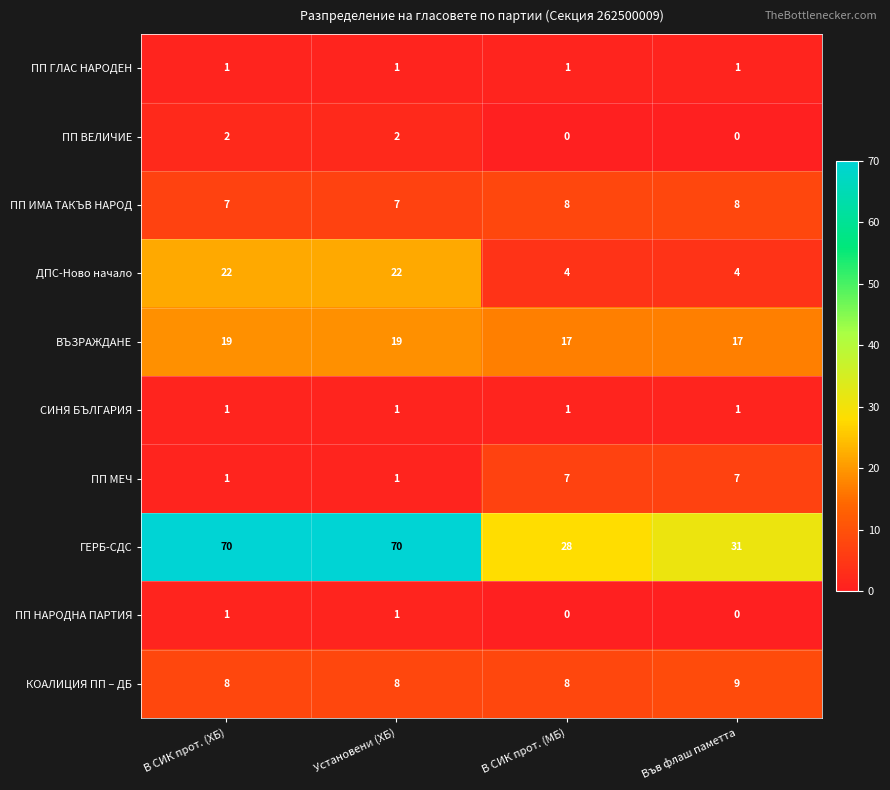

What is the spread (max minus min) of values at Установени (ХБ)?

69